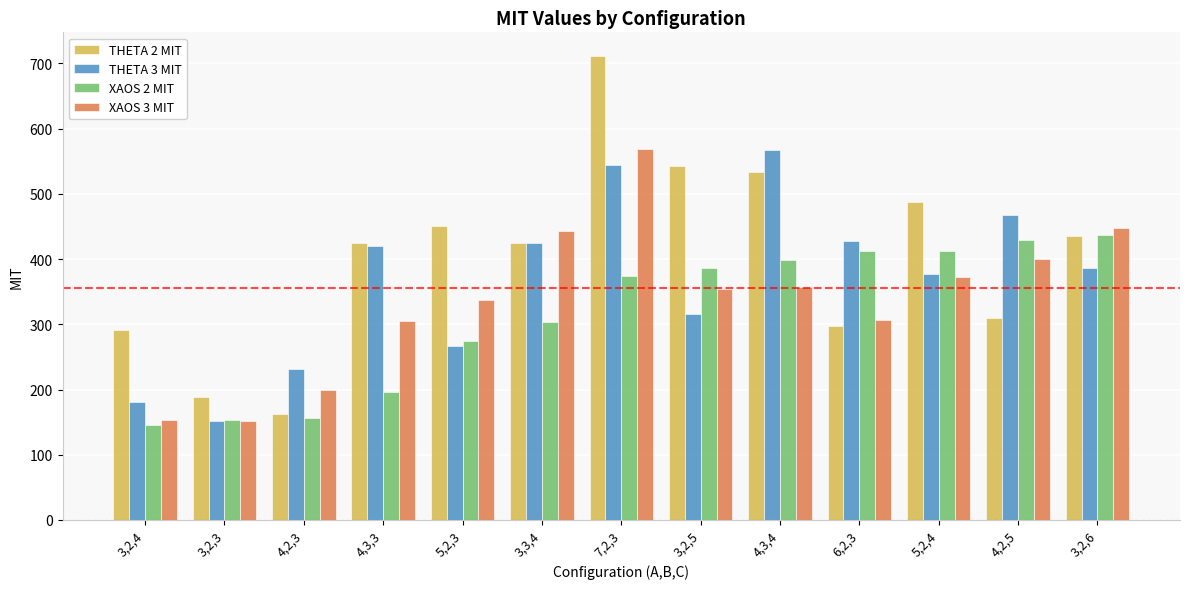

How many groups of bars are there?

13